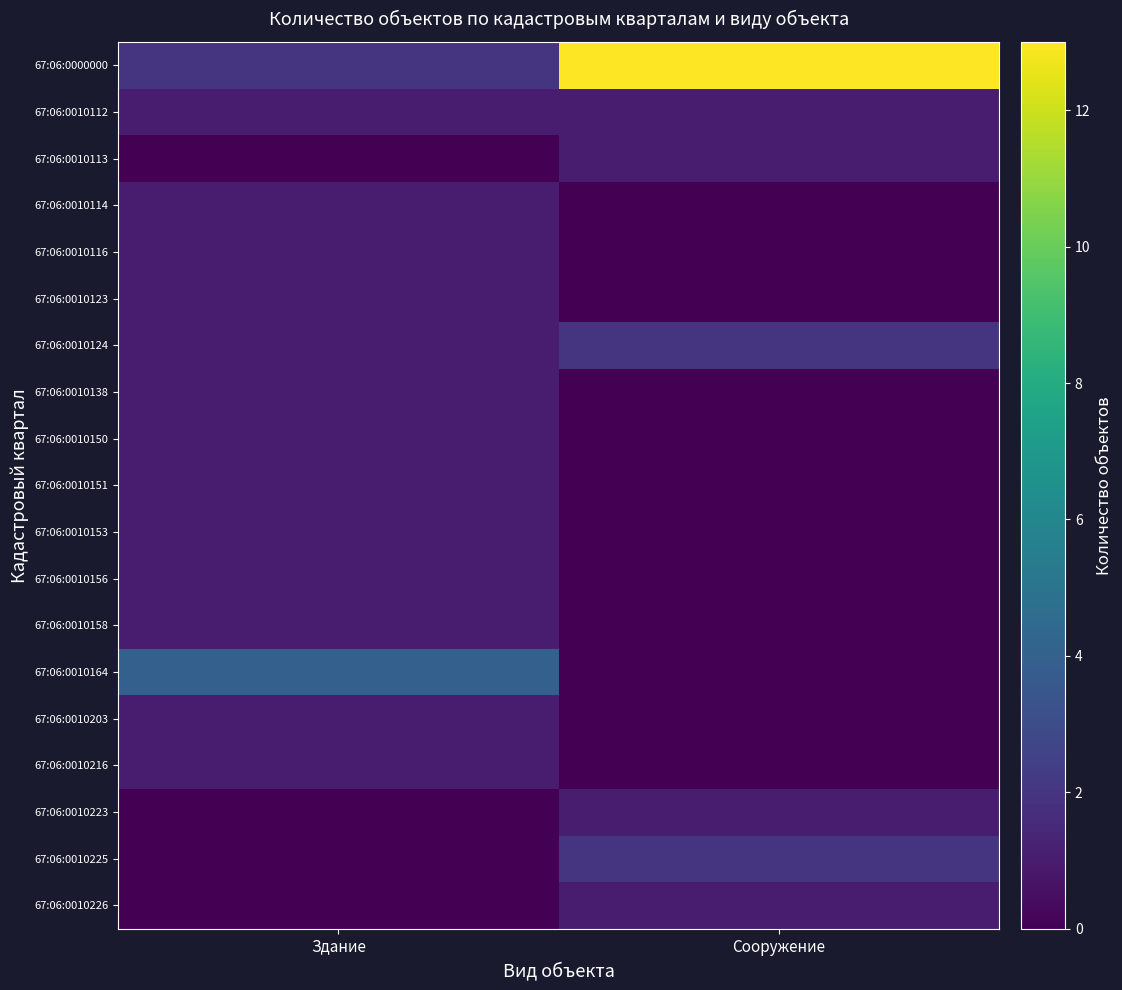

Reading left to right, extract all data points from this chart.

67:06:0000000: Здание=2	Сооружение=13
67:06:0010112: Здание=1	Сооружение=1
67:06:0010113: Здание=0	Сооружение=1
67:06:0010114: Здание=1	Сооружение=0
67:06:0010116: Здание=1	Сооружение=0
67:06:0010123: Здание=1	Сооружение=0
67:06:0010124: Здание=1	Сооружение=2
67:06:0010138: Здание=1	Сооружение=0
67:06:0010150: Здание=1	Сооружение=0
67:06:0010151: Здание=1	Сооружение=0
67:06:0010153: Здание=1	Сооружение=0
67:06:0010156: Здание=1	Сооружение=0
67:06:0010158: Здание=1	Сооружение=0
67:06:0010164: Здание=4	Сооружение=0
67:06:0010203: Здание=1	Сооружение=0
67:06:0010216: Здание=1	Сооружение=0
67:06:0010223: Здание=0	Сооружение=1
67:06:0010225: Здание=0	Сооружение=2
67:06:0010226: Здание=0	Сооружение=1